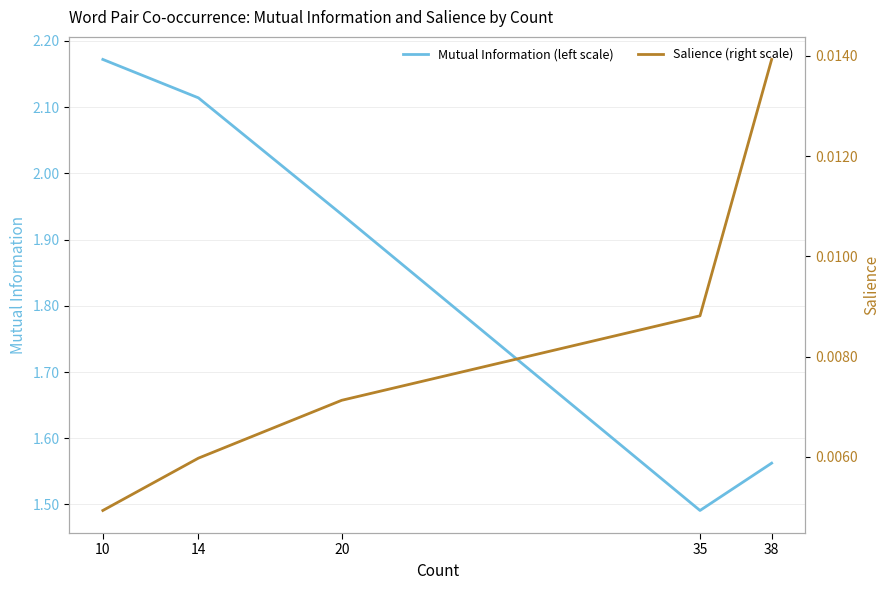

Which series has the largest total across all categories?

Mutual Information (left scale)